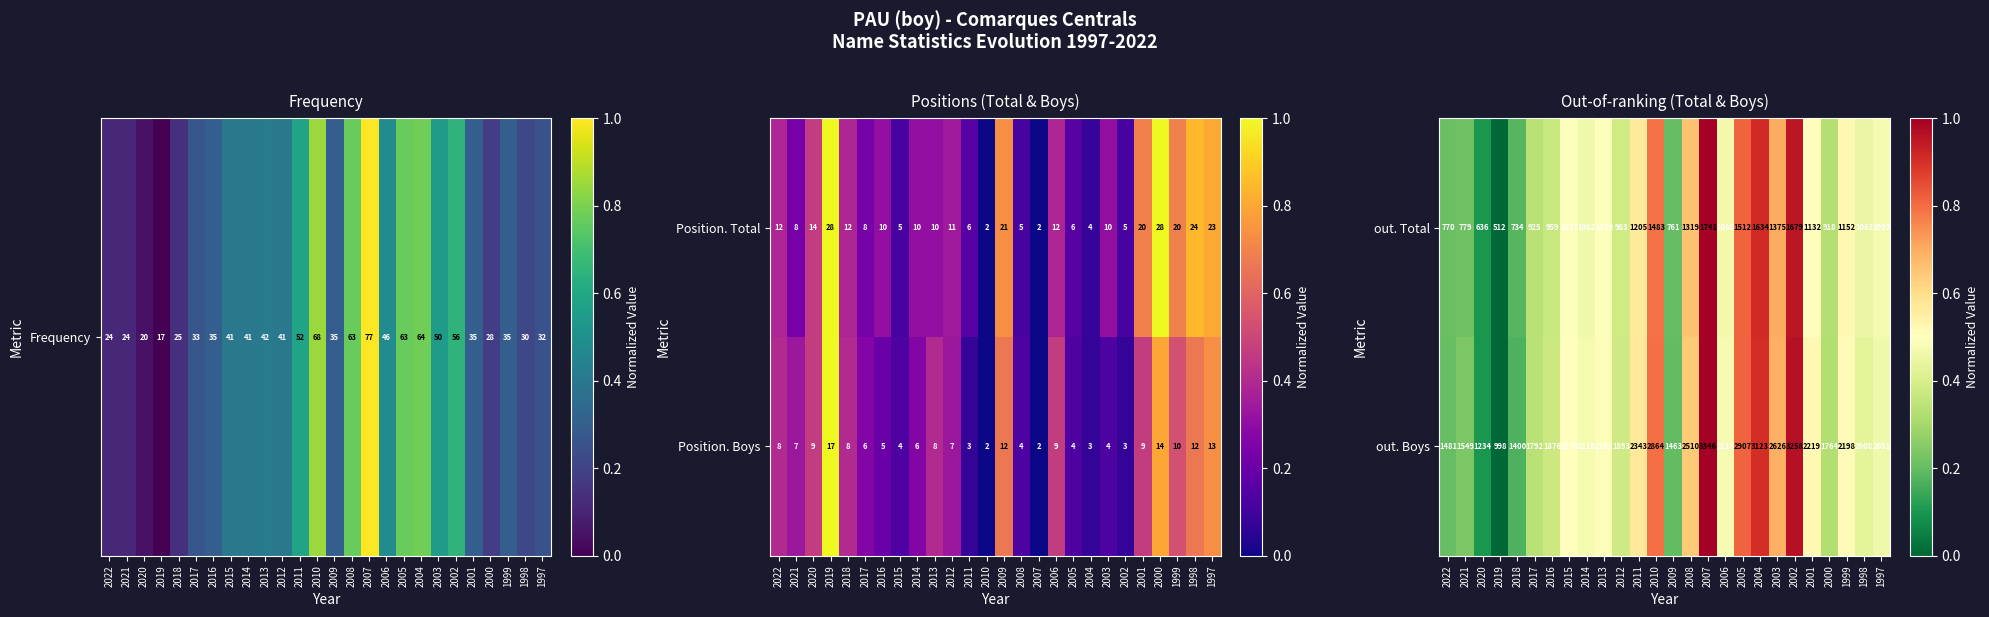

Is the value of out. Boys at 2007 greater than the value of out. Total at 1999?

Yes